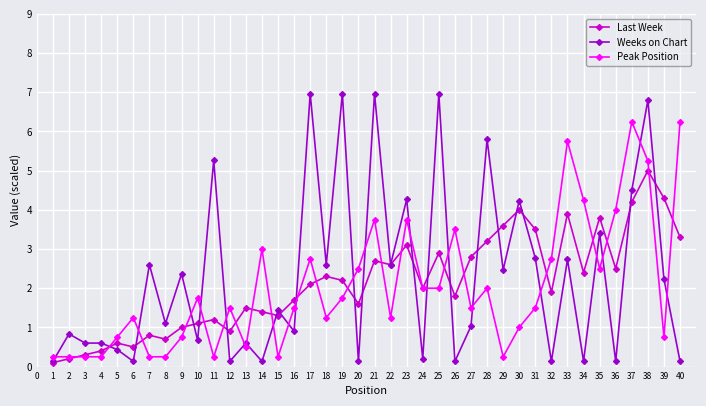

After their last crossing, which series has the higher values: Last Week or Peak Position?

Peak Position